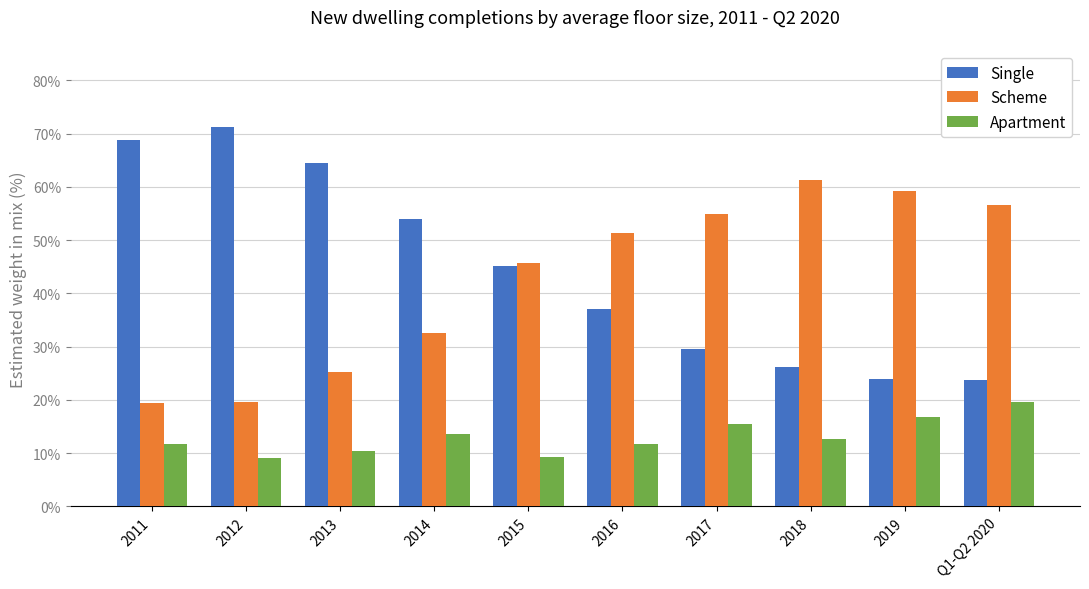

Does the chart contain any negative values?

No